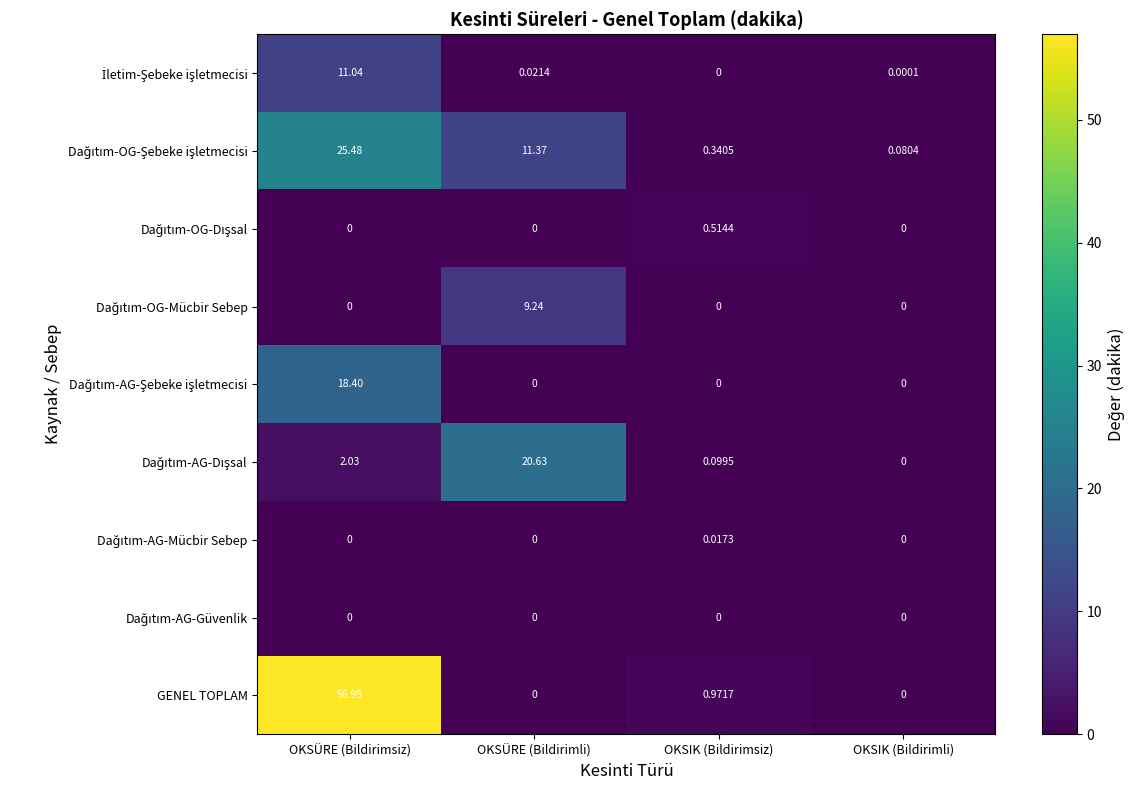

Which series has the widest spread of values?

GENEL TOPLAM